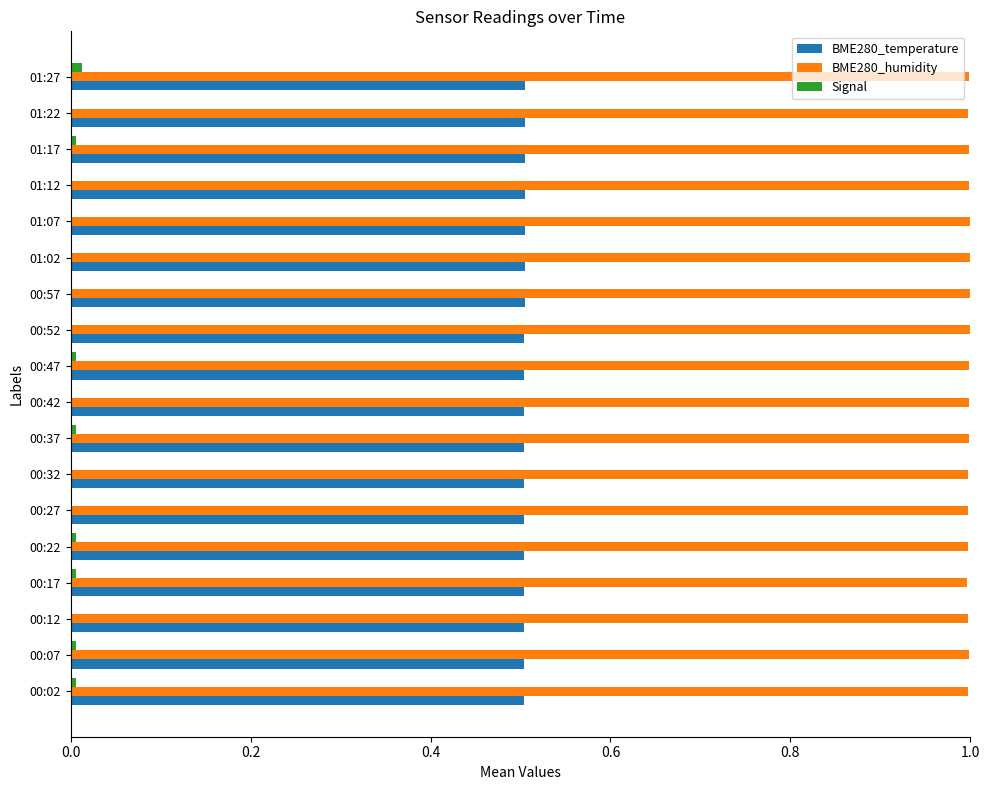

Is the value of BME280_humidity at 00:52 greater than the value of BME280_temperature at 01:12?

Yes